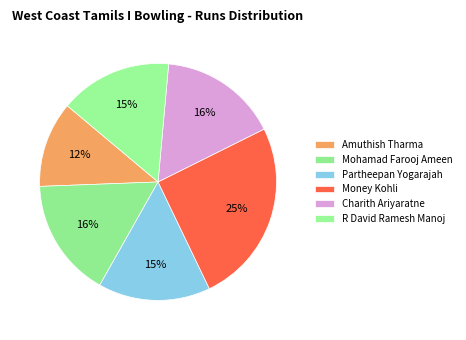

How many slices are in this pie chart?

6